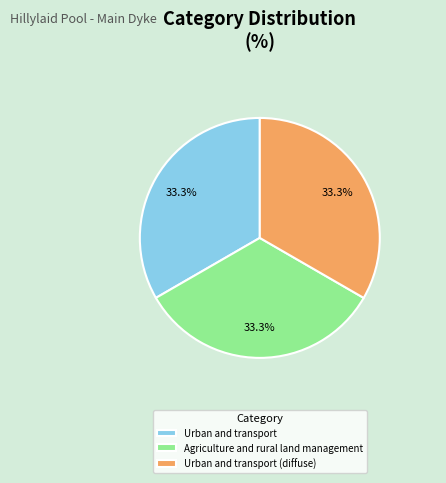

Is the sum of Urban and transport (diffuse) and Agriculture and rural land management greater than half?

Yes